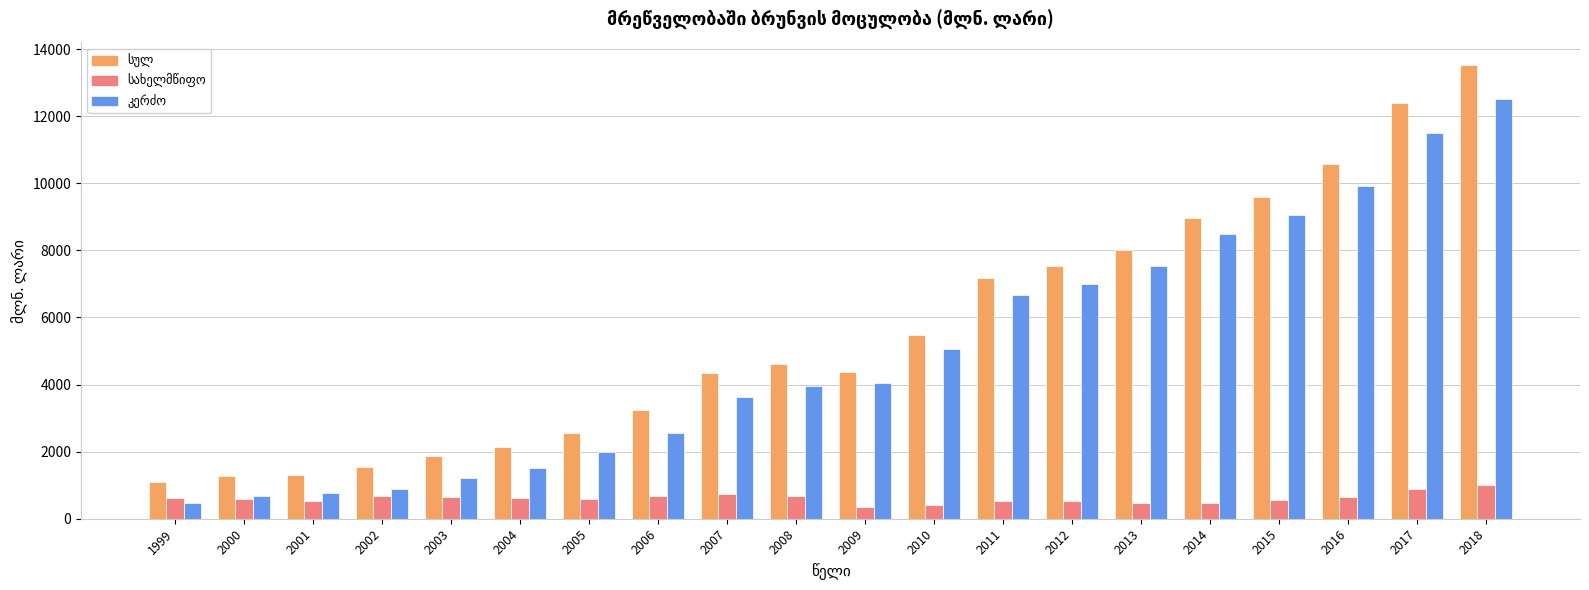

What is the difference between the highest and lowest values at 2018?

12512.0